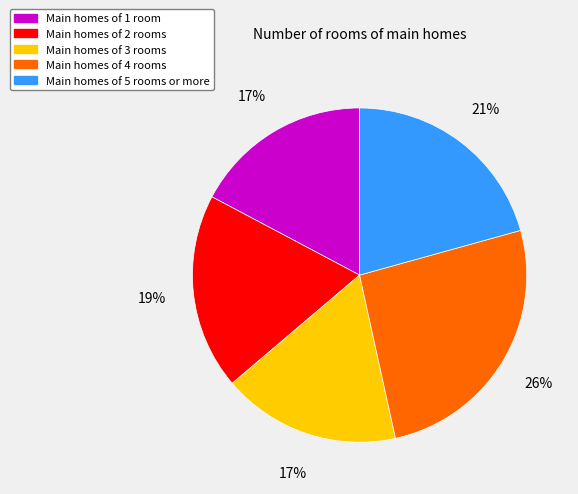

To the nearest percent, what is the difference between the largest and smallest slice percentages?

9%